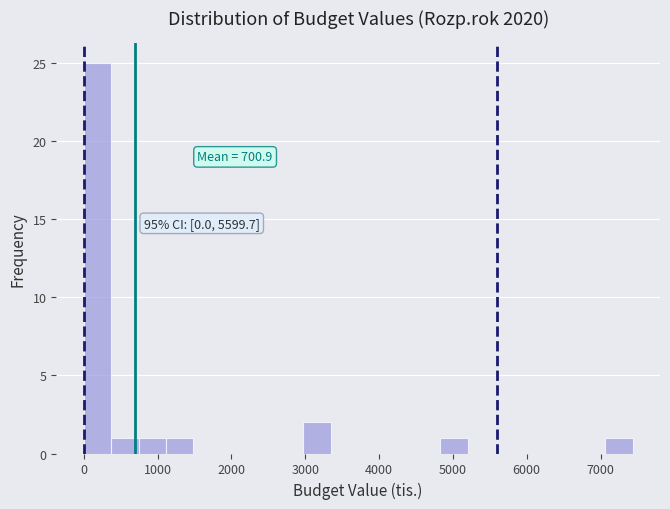

Around what value on the x-axis is the tallest bar? Give the approximate position of its centre, as read against the axis.

200